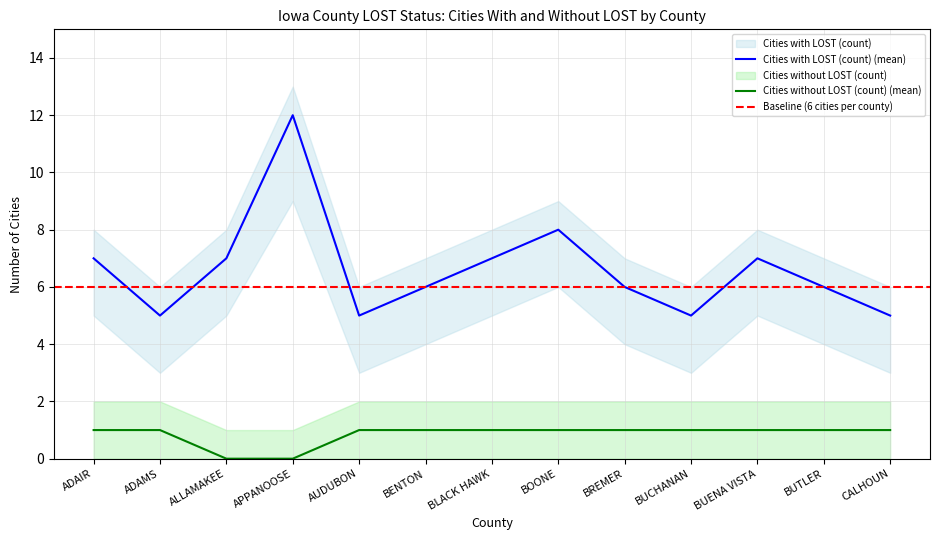

What is the approximate value of Cities without LOST (count) at BENTON?

1